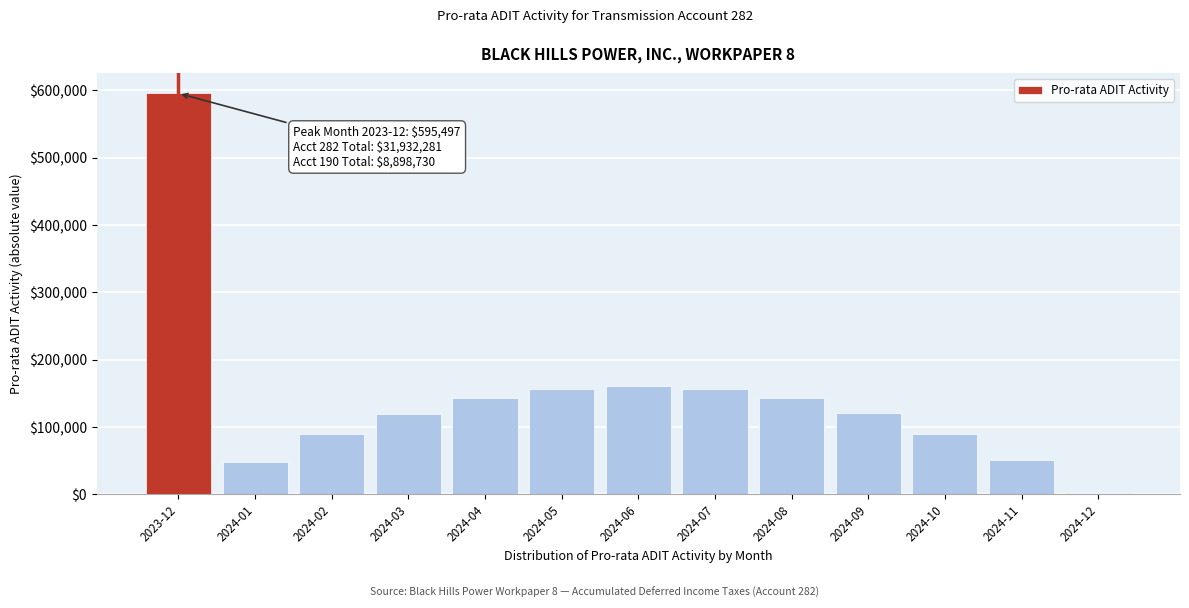

Which has a higher value, 2024-07 or 2024-04?

2024-07